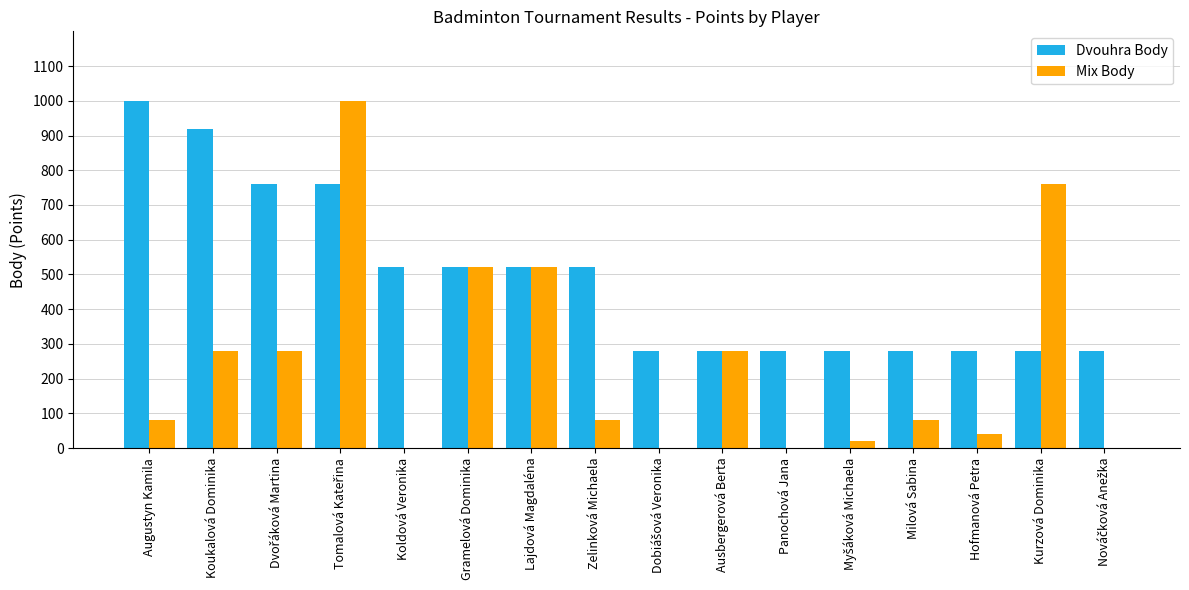

Are the bars grouped side by side (vs. stacked)?

Yes